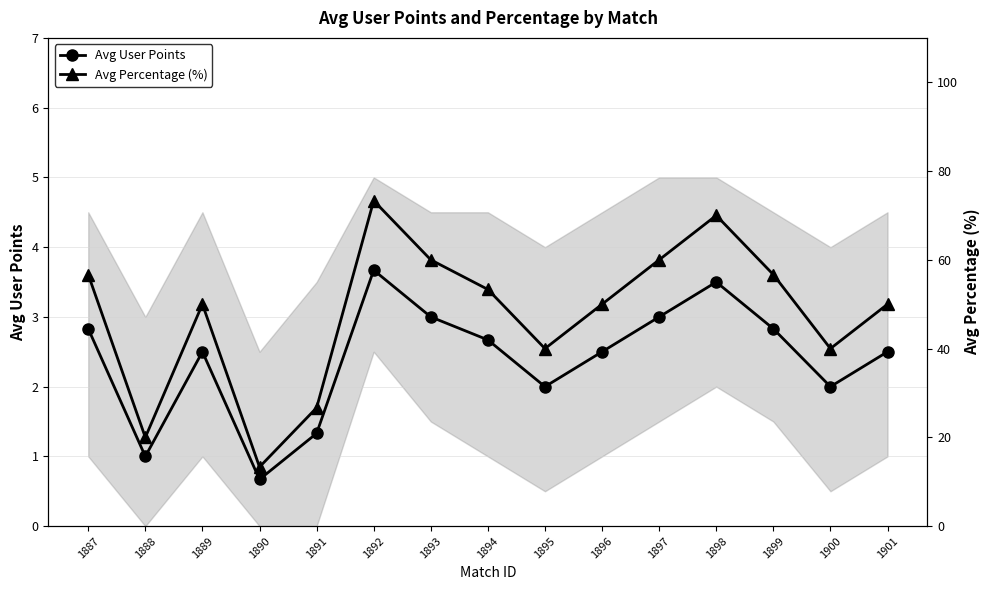

How many data points in Avg User Points are above 2?

10